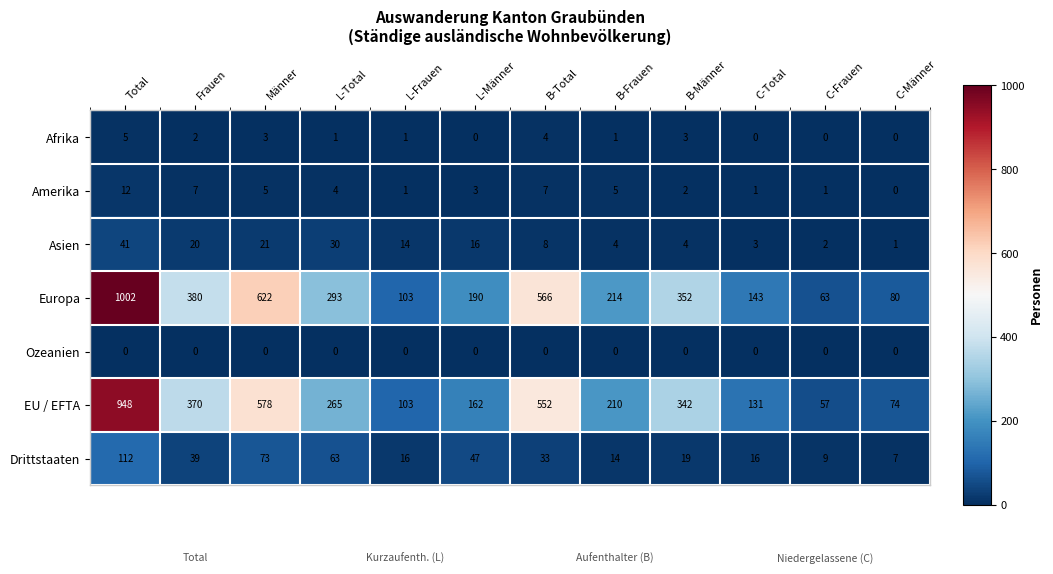

What is the sum of the Drittstaaten values at B-Total and L-Männer?

80